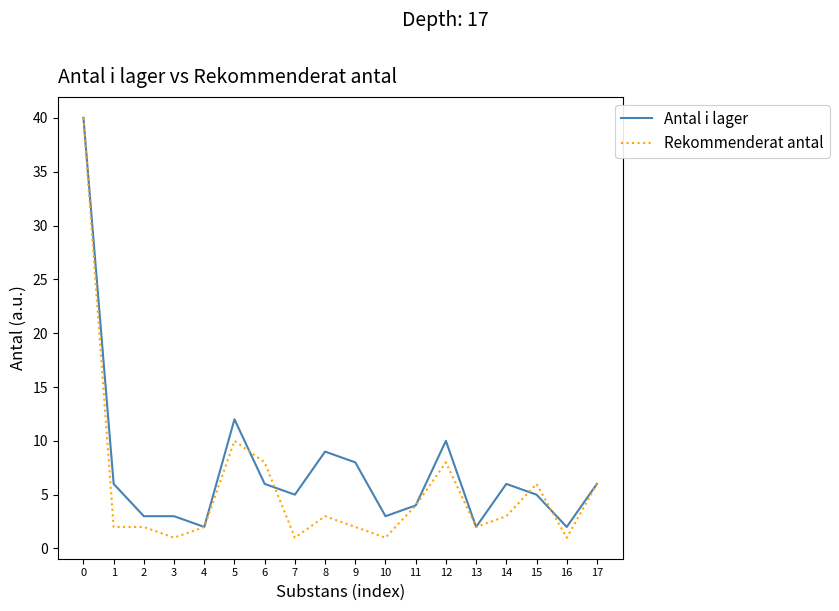

How many lines are shown in the chart?

2